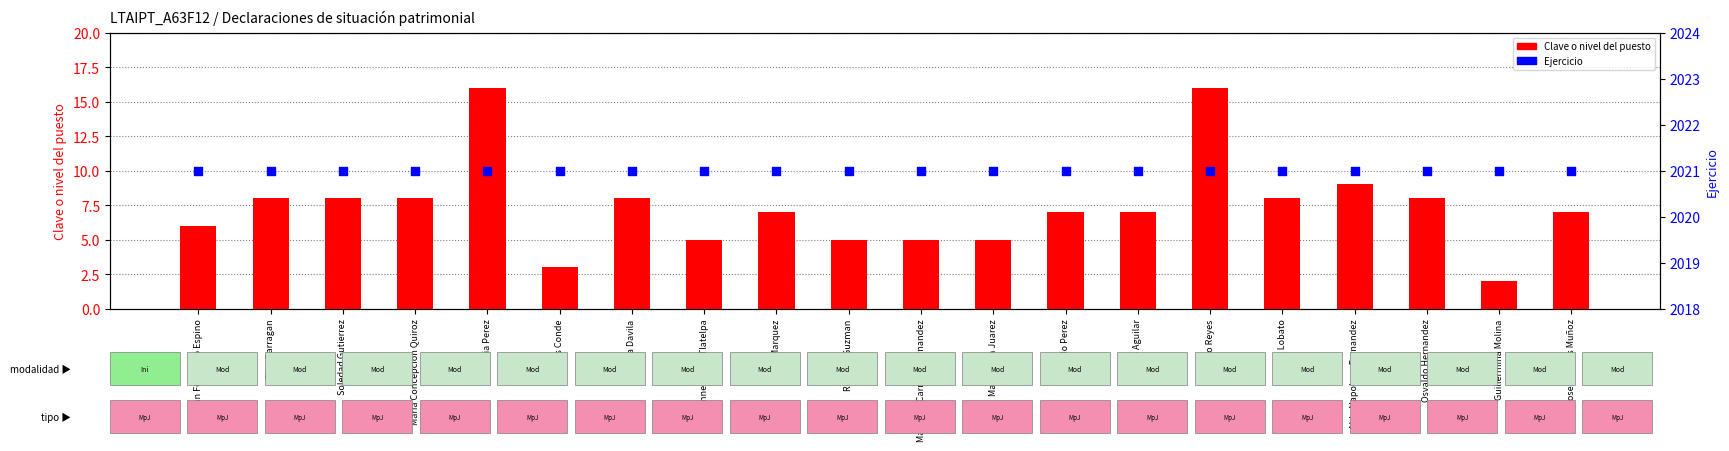

Which series has the largest total across all categories?

Ejercicio